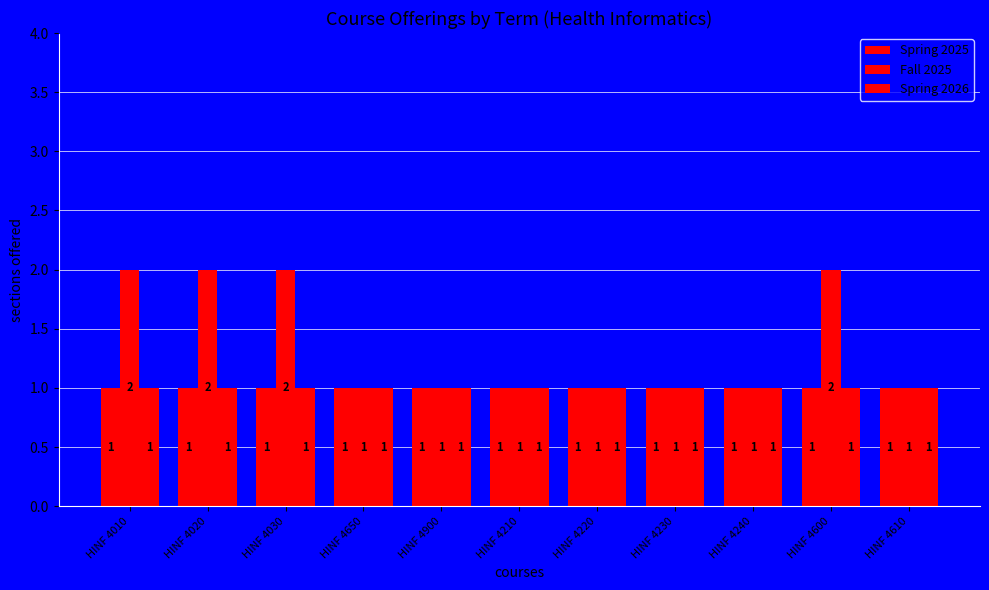

What is the label of the 8th bar from the left?

HINF 4230